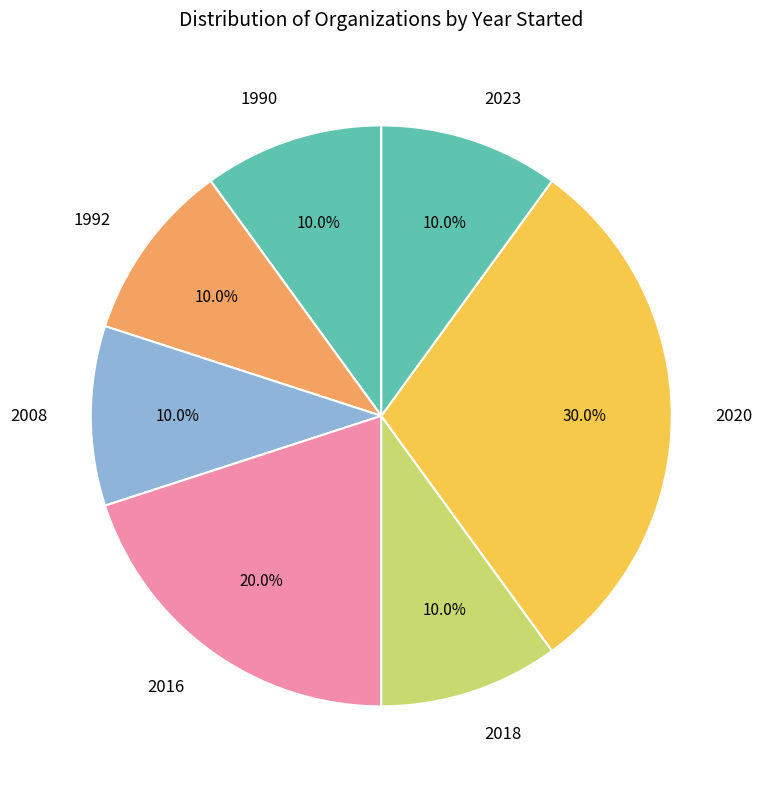

Does 2018 represent more than half of the total?

No